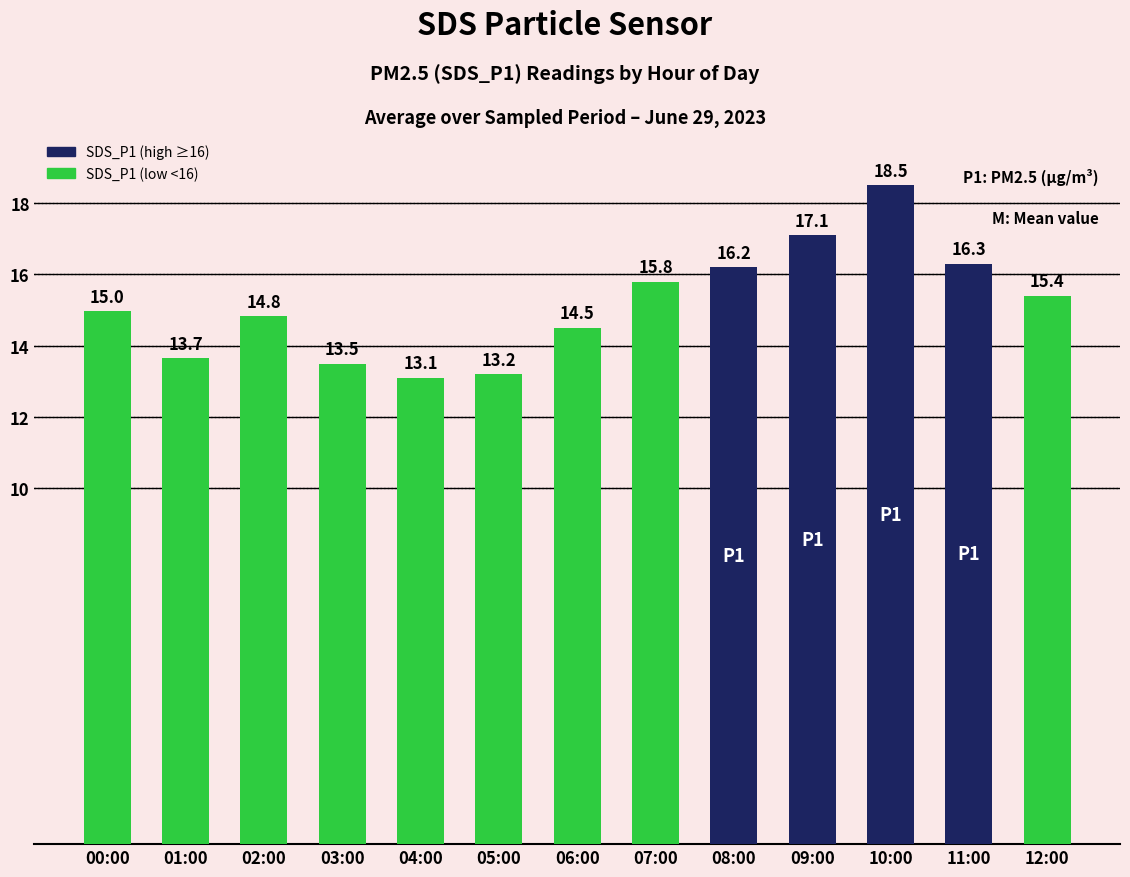

What is the label of the 7th bar from the right?

06:00